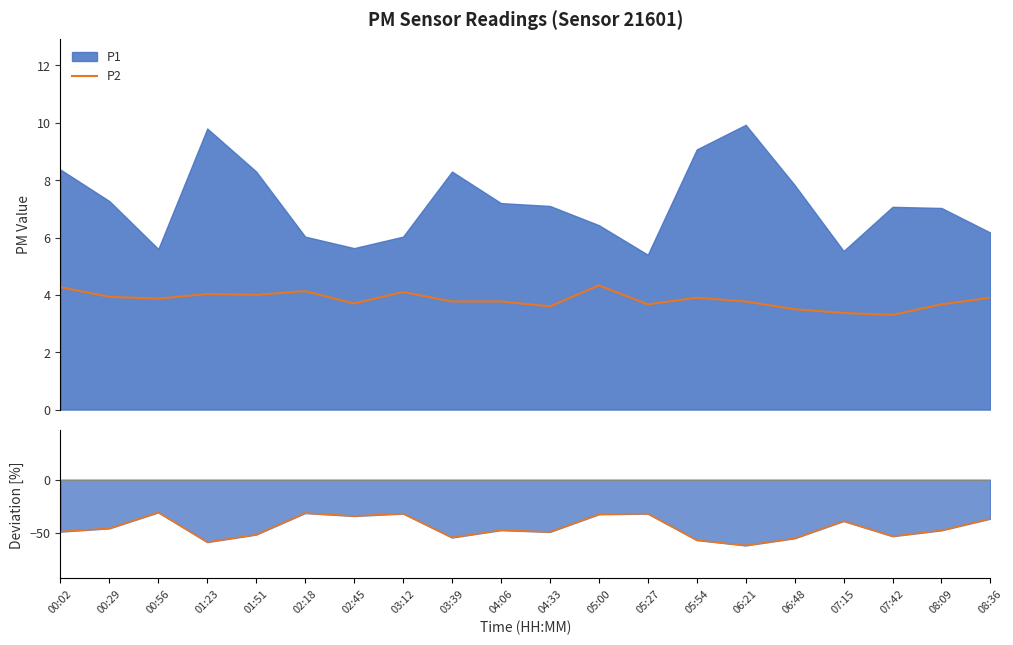

Reading left to right, extract all data points from this chart.

P2: 00:02=4.3	00:29=3.9	00:56=3.9	01:23=4.0	01:51=4.0	02:18=4.1	02:45=3.7	03:12=4.1	03:39=3.8	04:06=3.8	04:33=3.6	05:00=4.3	05:27=3.7	05:54=3.9	06:21=3.8	06:48=3.5	07:15=3.4	07:42=3.3	08:09=3.7	08:36=3.9
P2 deviation: 00:02=-49.0	00:29=-45.9	00:56=-30.9	01:23=-58.9	01:51=-51.8	02:18=-31.5	02:45=-34.3	03:12=-32.0	03:39=-54.6	04:06=-47.6	04:33=-49.3	05:00=-32.7	05:27=-32.0	05:54=-57.0	06:21=-62.0	06:48=-55.3	07:15=-39.1	07:42=-53.3	08:09=-47.8	08:36=-36.8